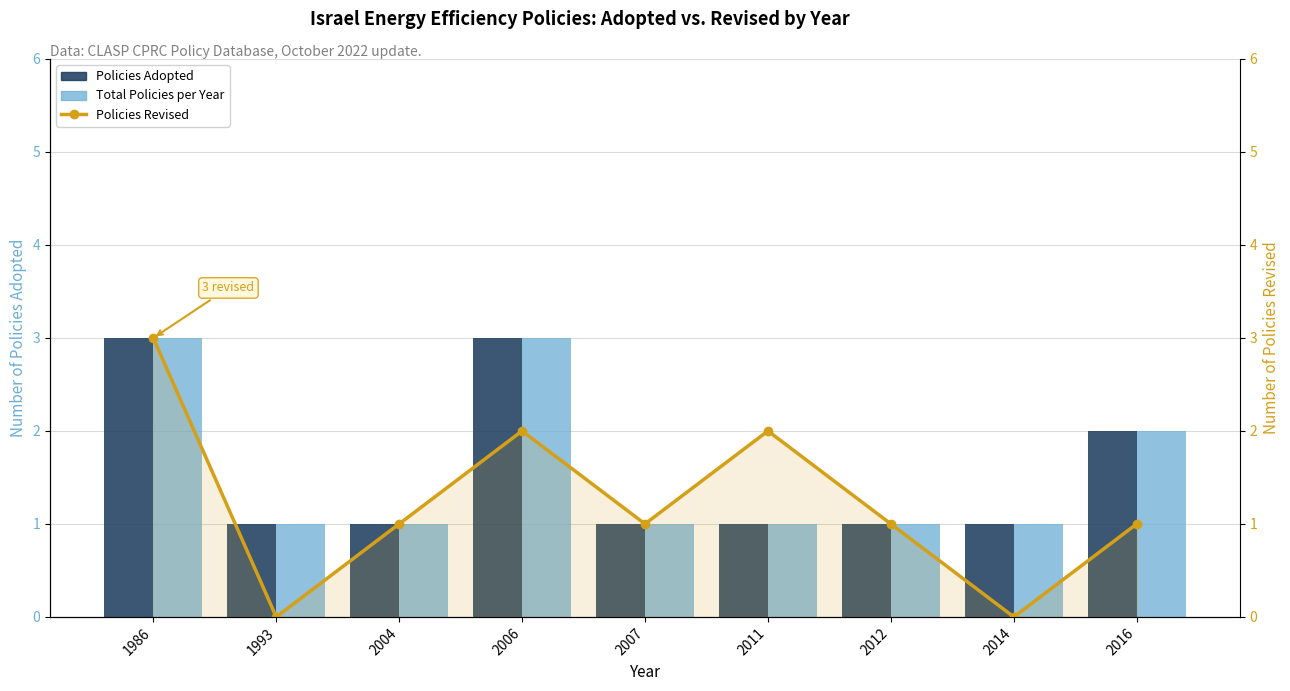

What is the difference between the Total Policies per Year values at 2012 and 2016?

1